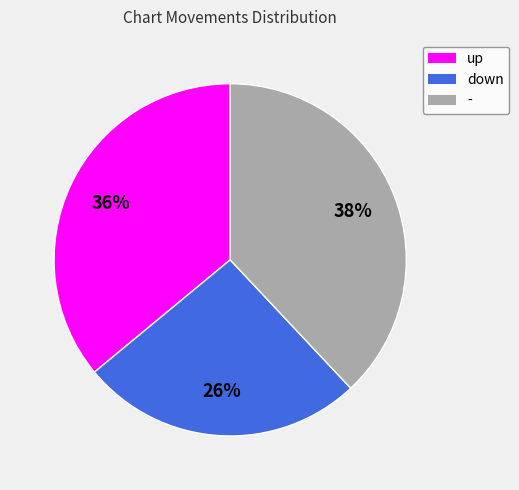

Which has a higher value, up or -?

-